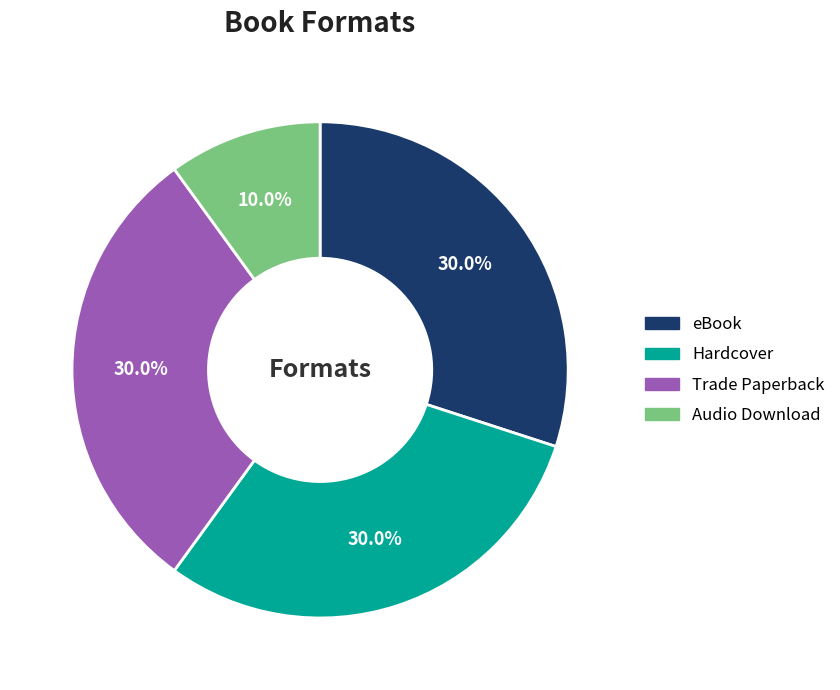

What percentage is the Hardcover slice, to the nearest percent?

30%